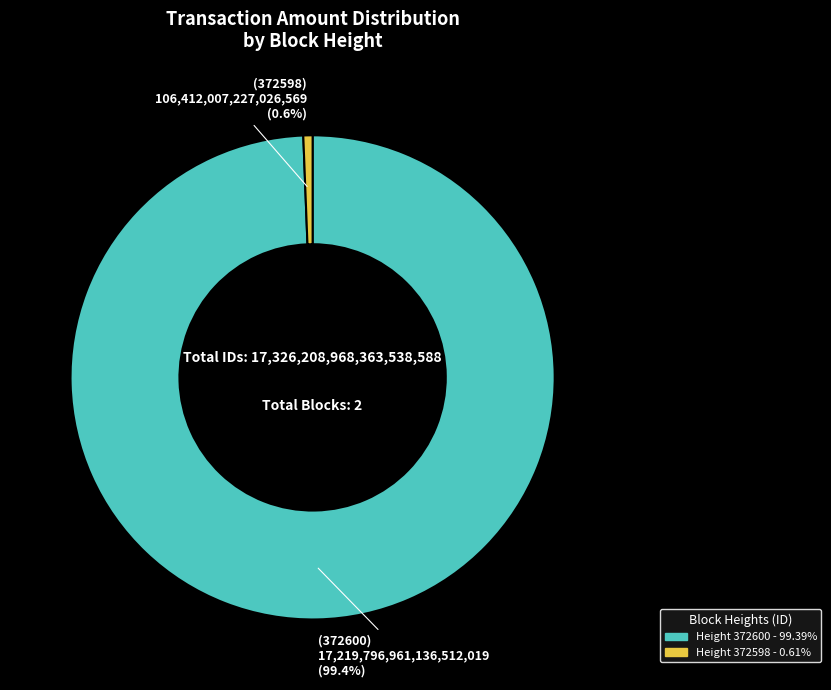

Does any single category account for the majority?

Yes